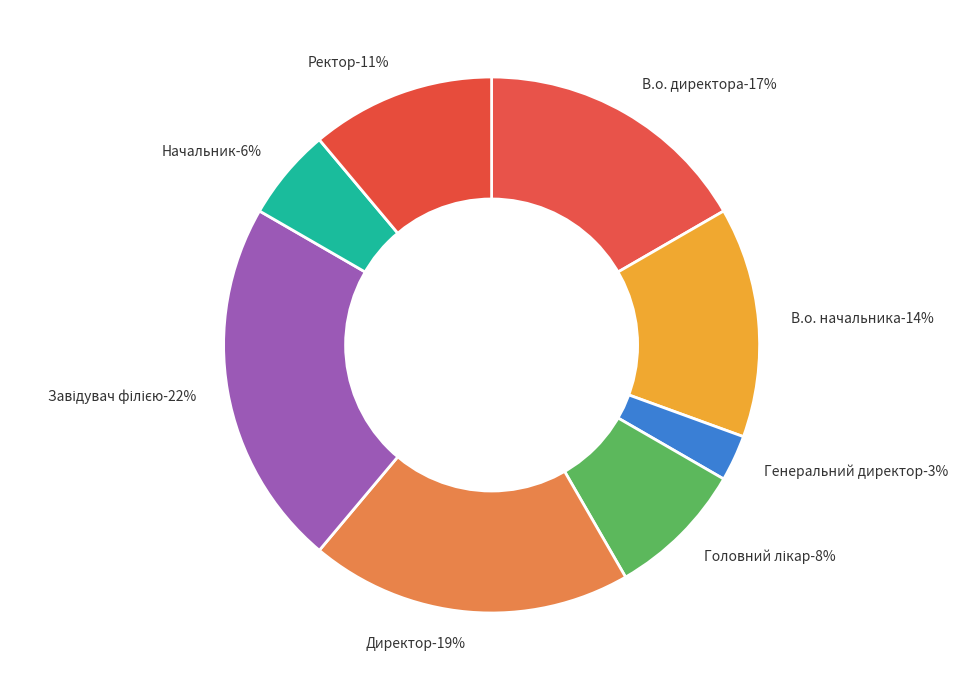

Does Завідувач філією represent more than half of the total?

No